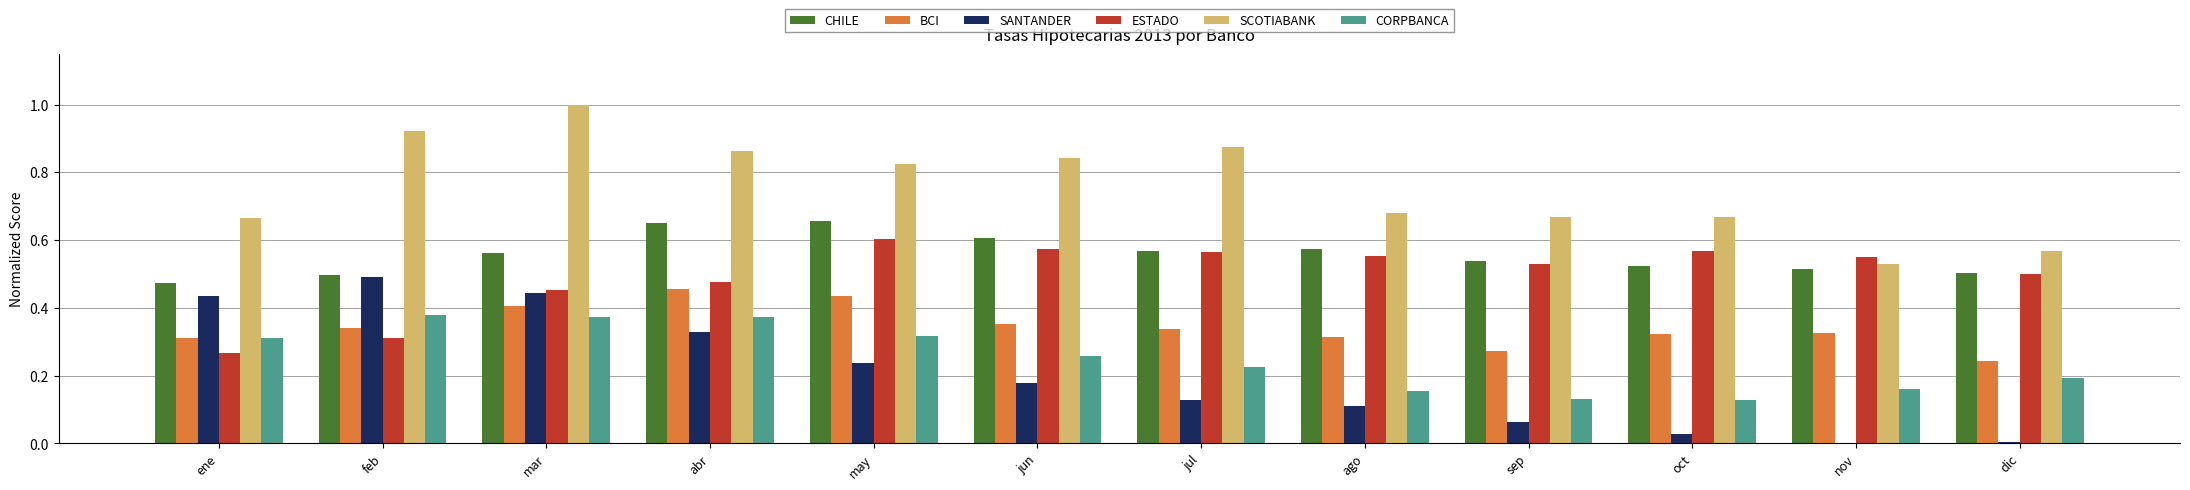

Is it true that CORPBANCA equals 0.2 at nov?

True